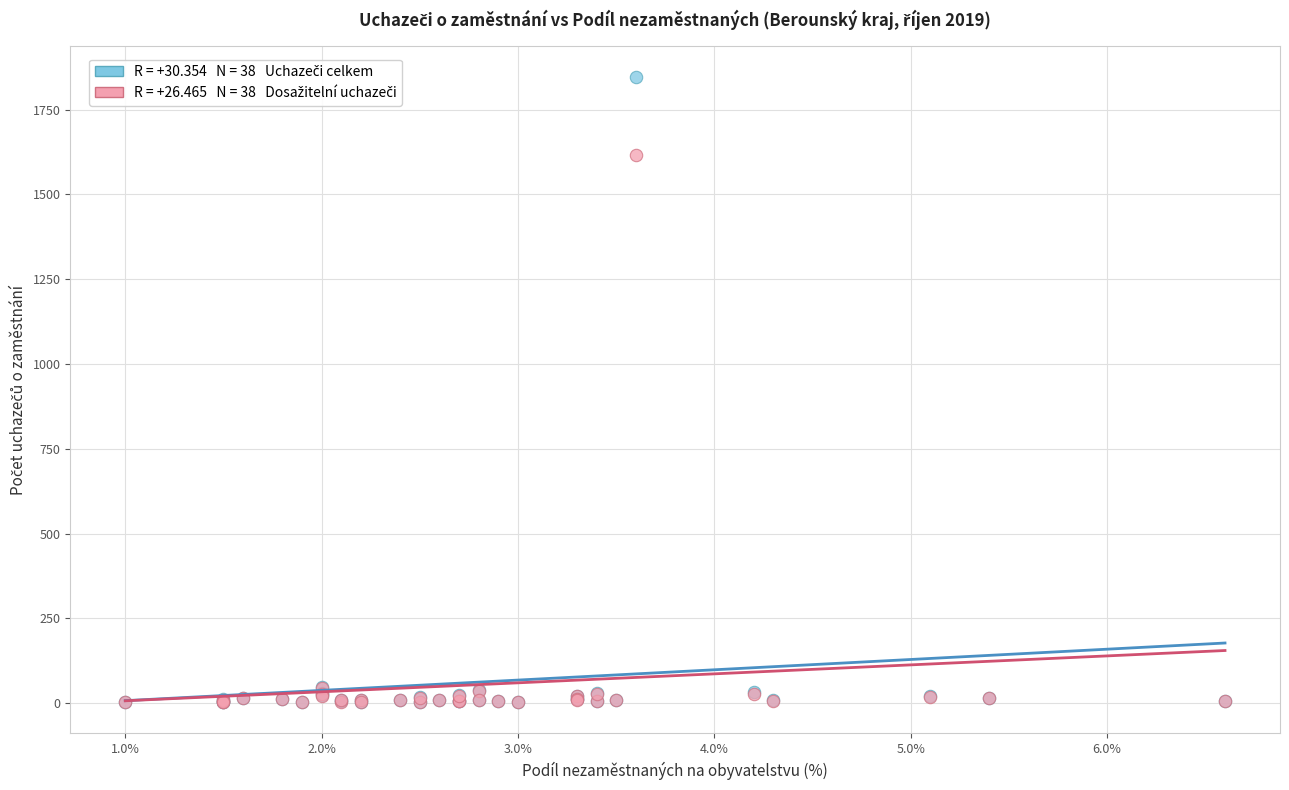

Across all series, what Y value is closest to 924?

1616